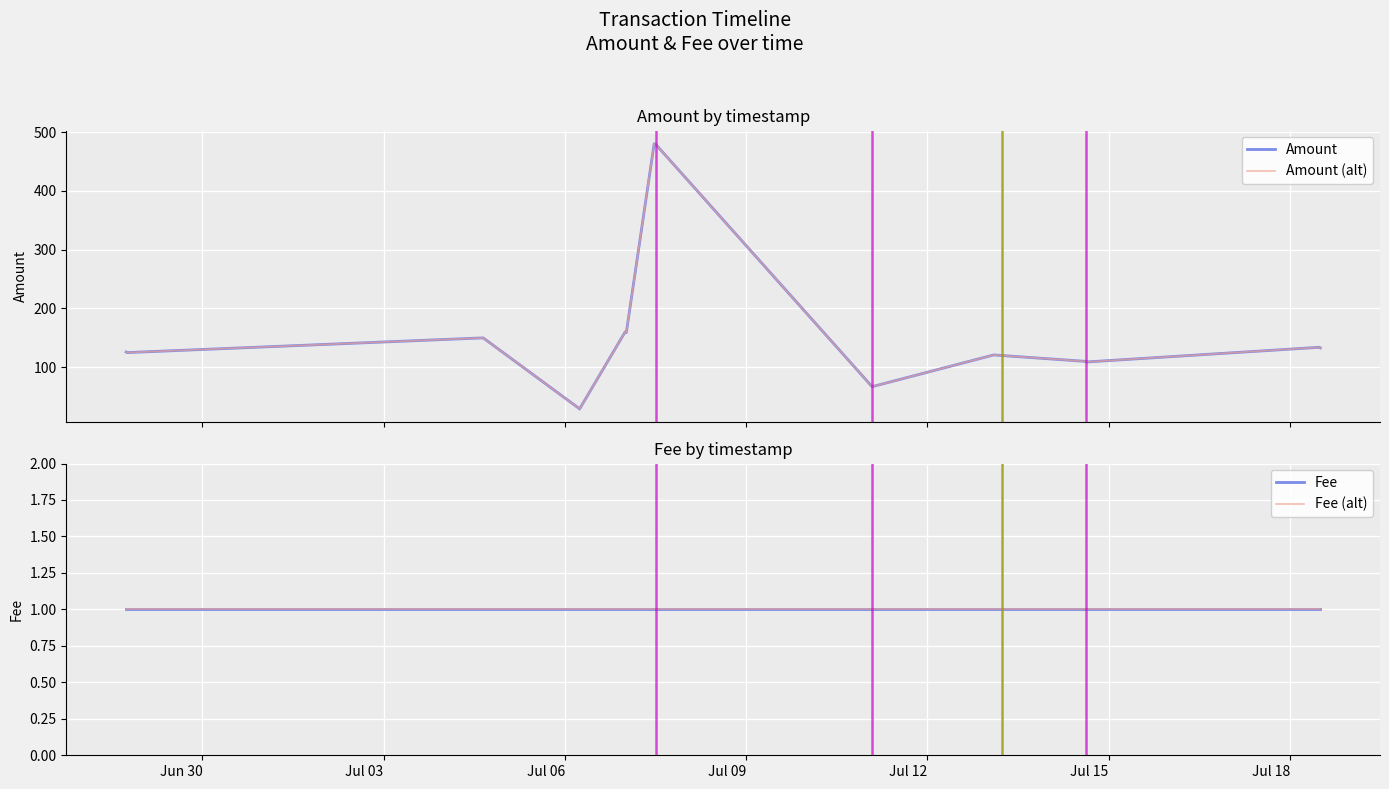

What is the maximum value for Amount (alt)?

480